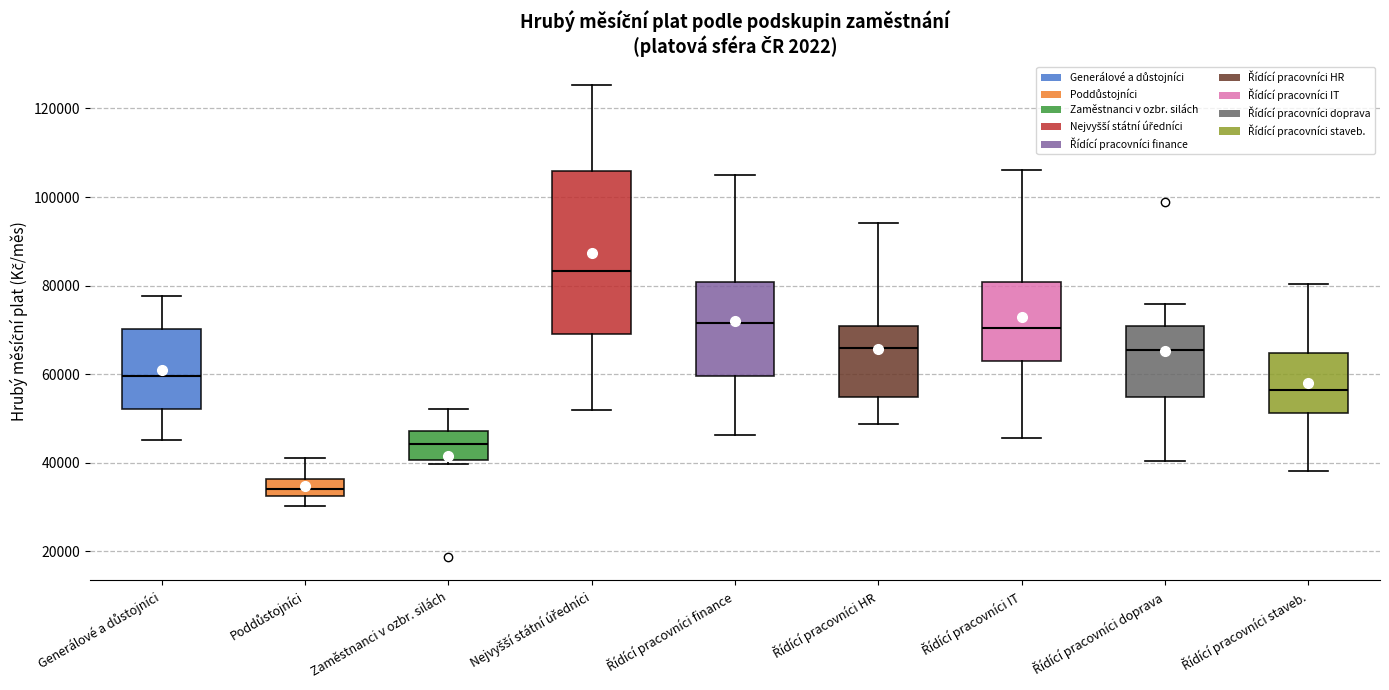

Comparing the boxes themselves (not the whiskers), which one is the tallest?

Nejvyšší státní úředníci